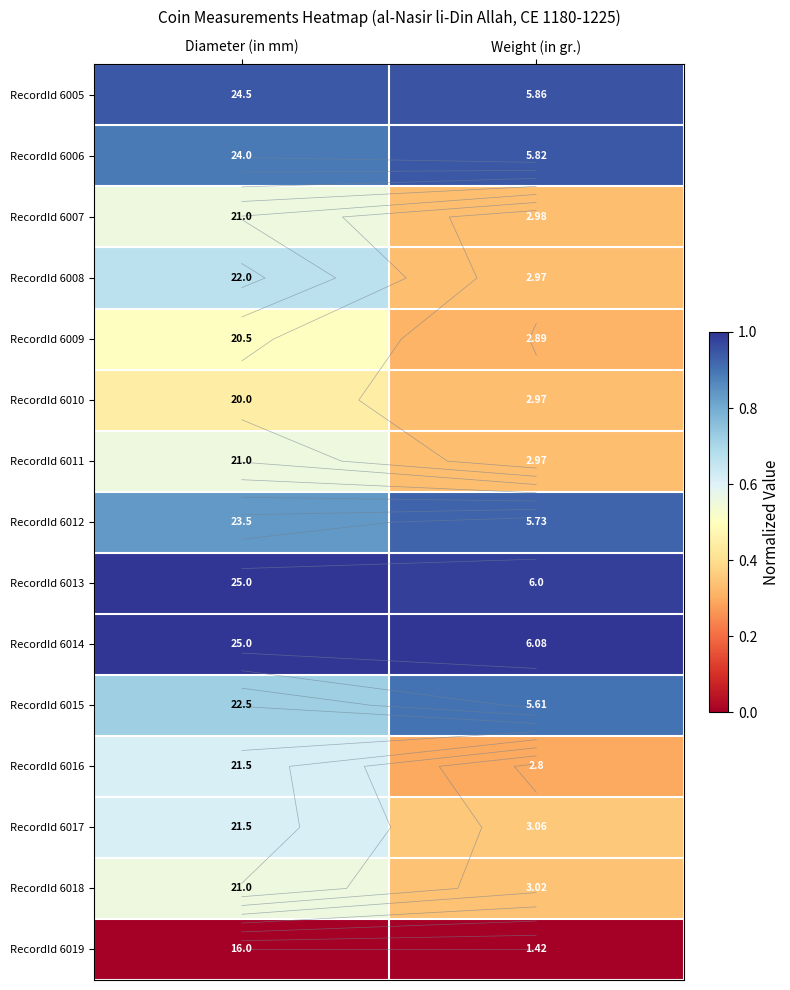

Is the value of RecordId 6006 at Weight (in gr.) greater than the value of RecordId 6019 at Weight (in gr.)?

Yes